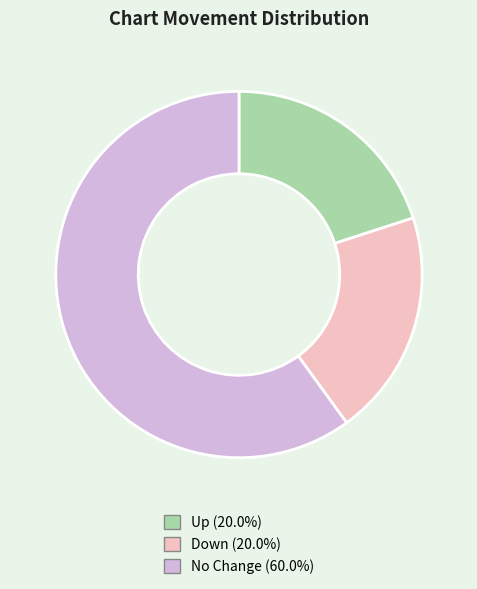

Is there any slice that represents more than half of the pie?

Yes